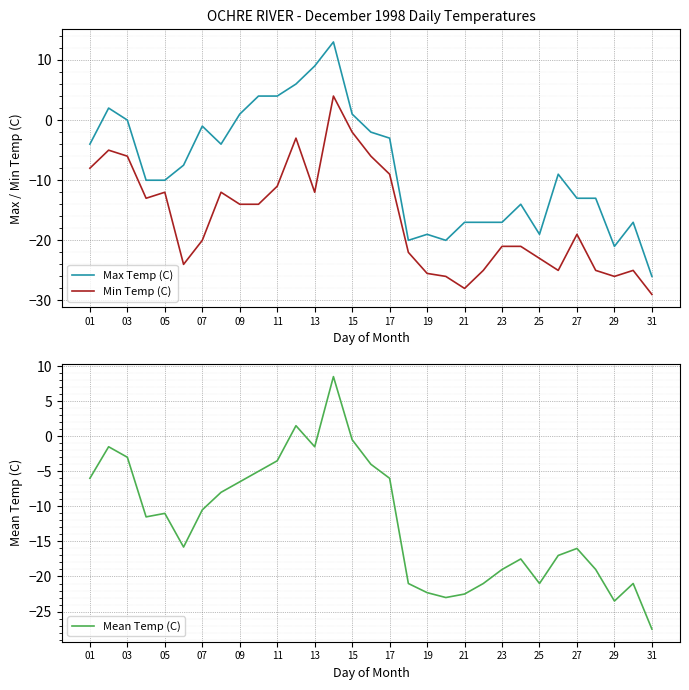

Which series has the widest spread of values?

Max Temp (C)